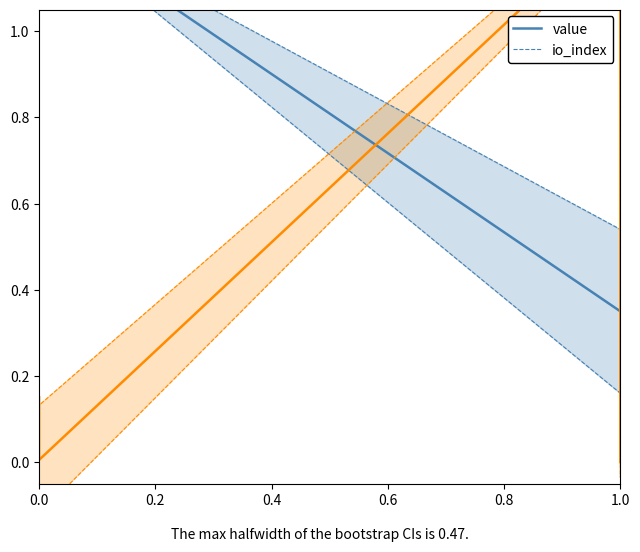

How many positive values does the io_index series have?

3